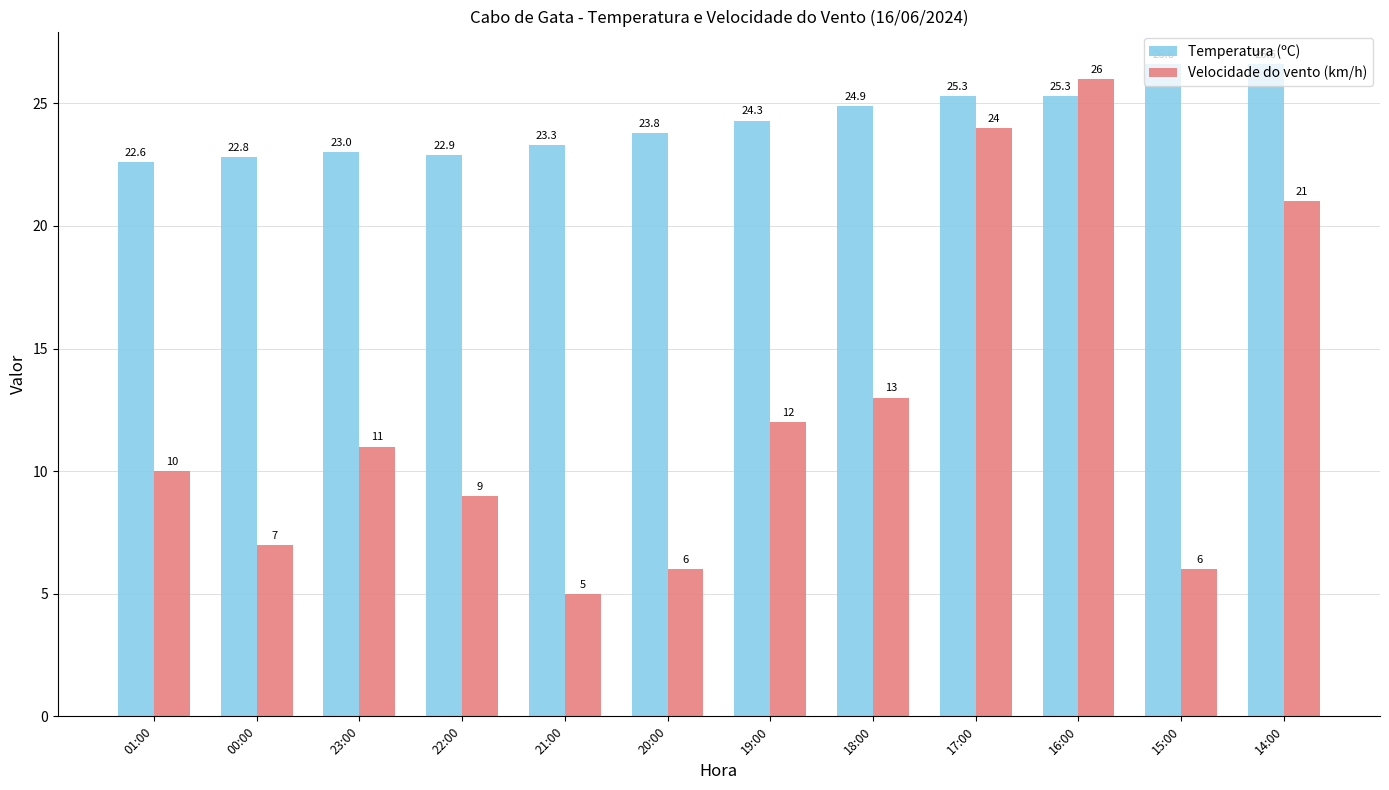

Reading left to right, what are all the values shown in this chart?

Temperatura (ºC): 22.6	22.8	23.0	22.9	23.3	23.8	24.3	24.9	25.3	25.3	26.6	26.6
Velocidade do vento (km/h): 10.0	7.0	11.0	9.0	5.0	6.0	12.0	13.0	24.0	26.0	6.0	21.0